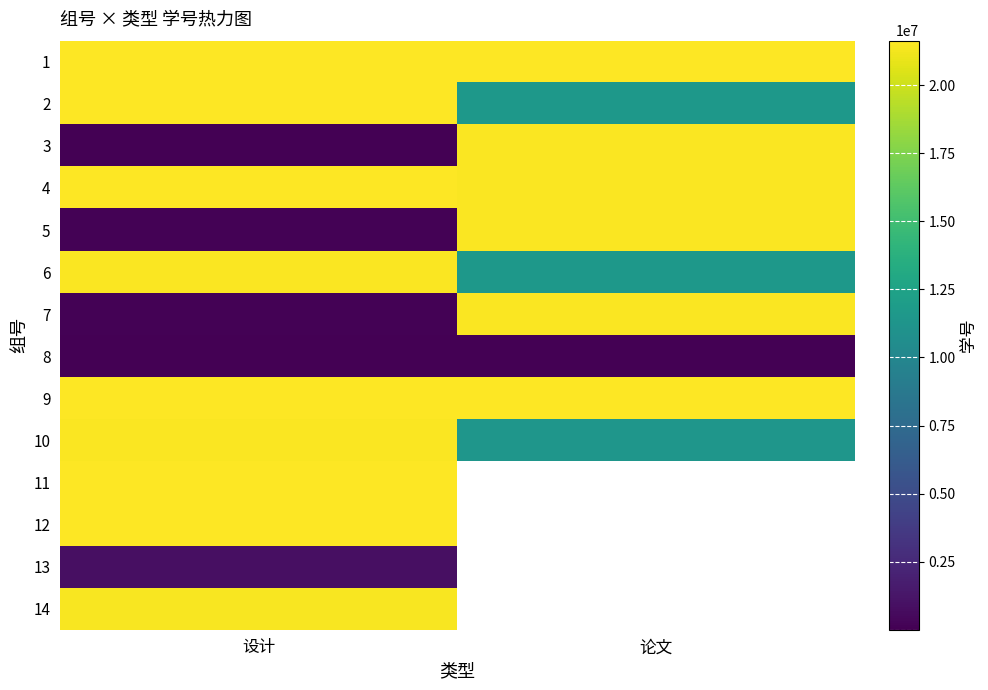

Is it true that 13 equals 916503.0 at 设计?

True